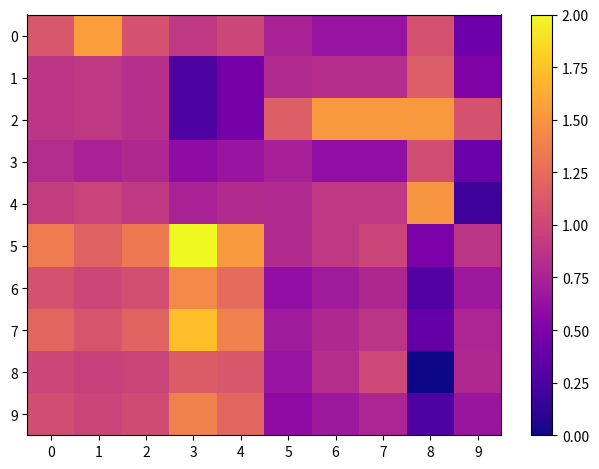

At how many categories does at least one series exceed 1?

10